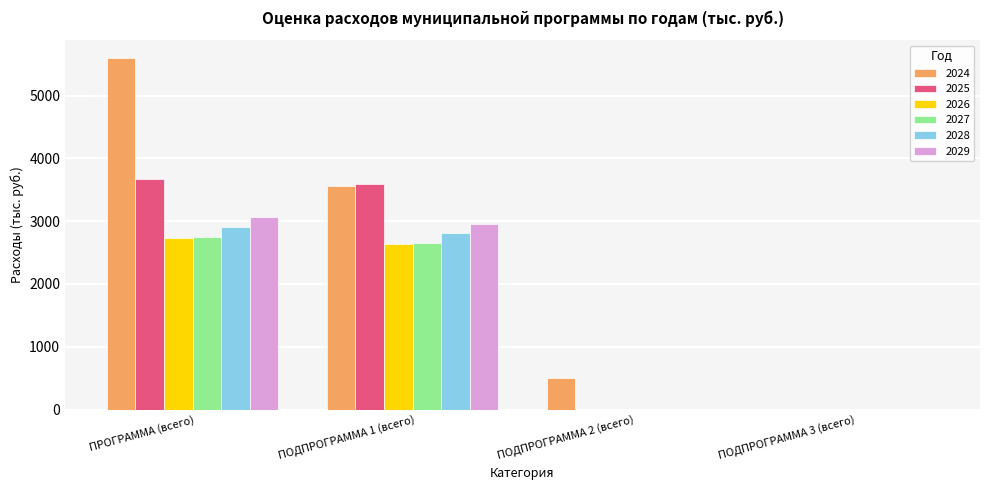

Are the bars horizontal?

No